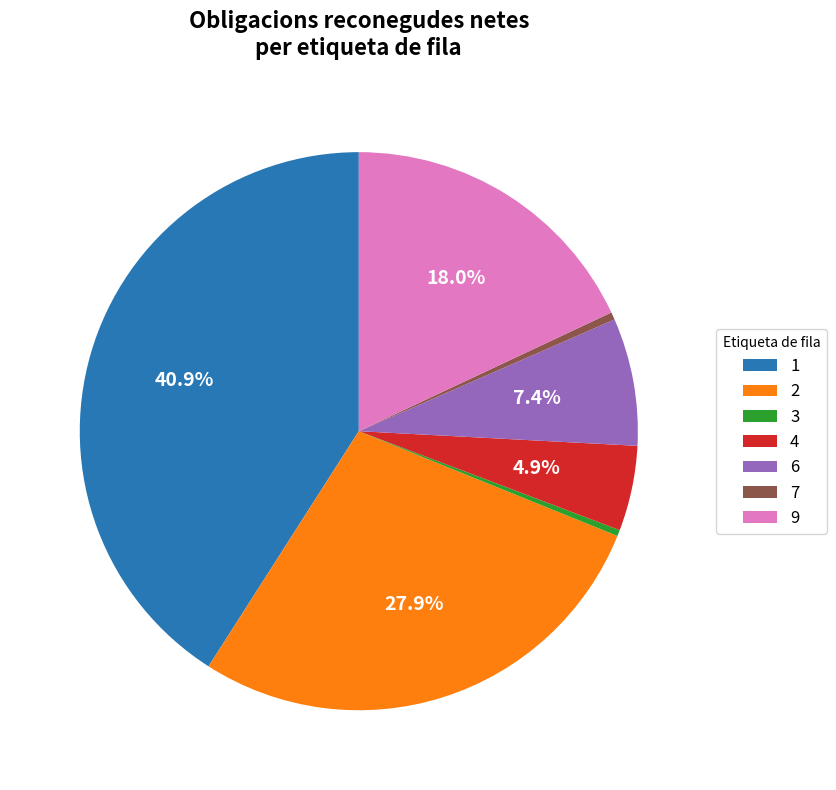

Do 1 and 3 together represent more than half of the pie?

No